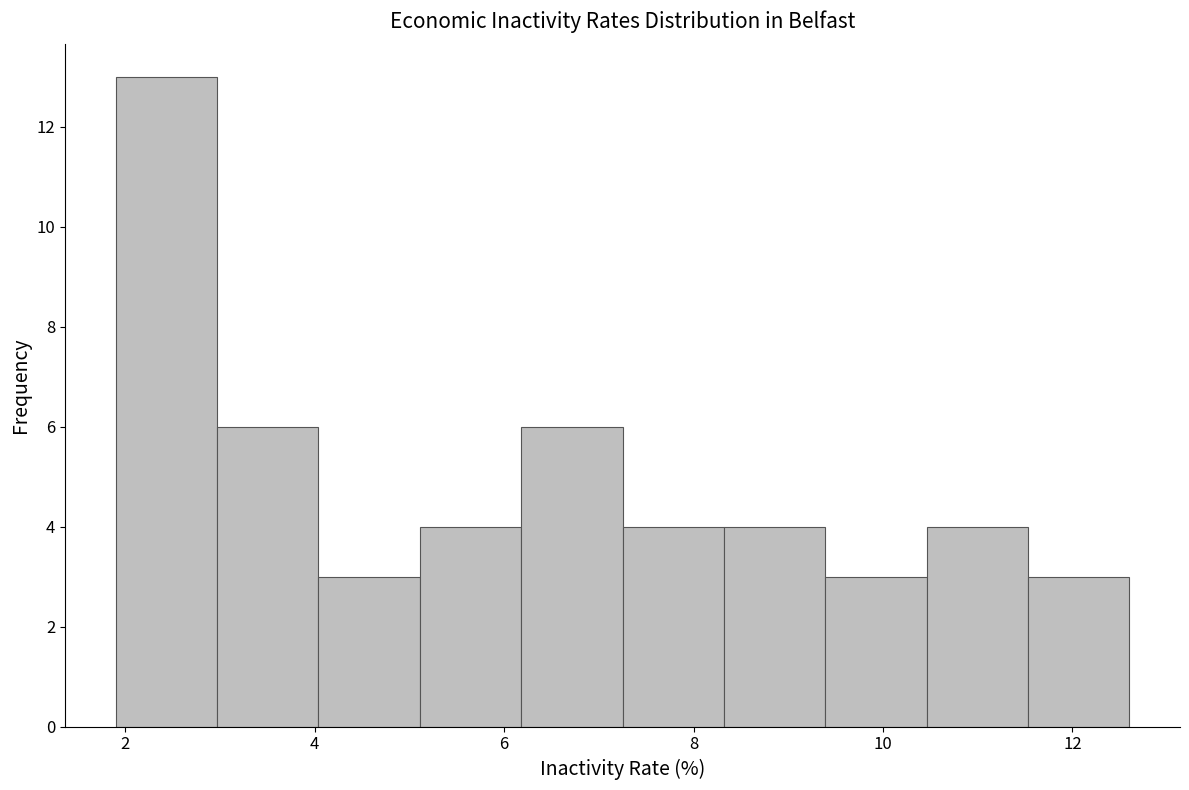

Reading left to right, list every bar in this chart as the range it spans on the x-axis followed by its height. Neither the bar edges nor the heights are printed on the chart, so give them approximately, as read against the axes.

2.0 to 3.0: 13
3.0 to 4.0: 6
4.0 to 5.2: 3
5.2 to 6.2: 4
6.2 to 7.2: 6
7.2 to 8.4: 4
8.4 to 9.4: 4
9.4 to 10.4: 3
10.4 to 11.6: 4
11.6 to 12.6: 3